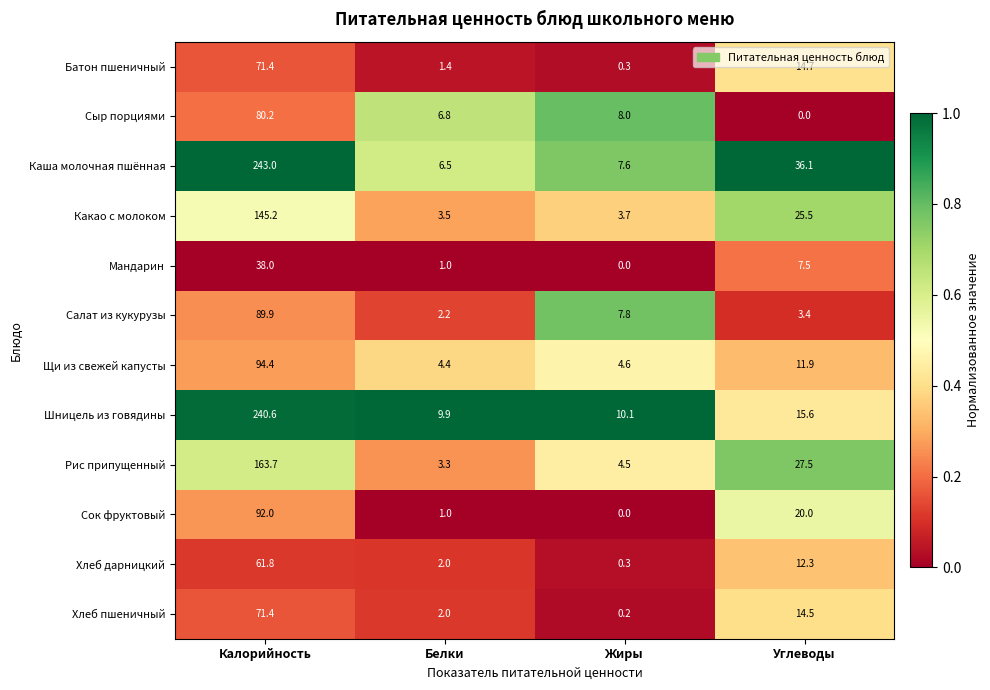

Count the number of data series in this chart.

12